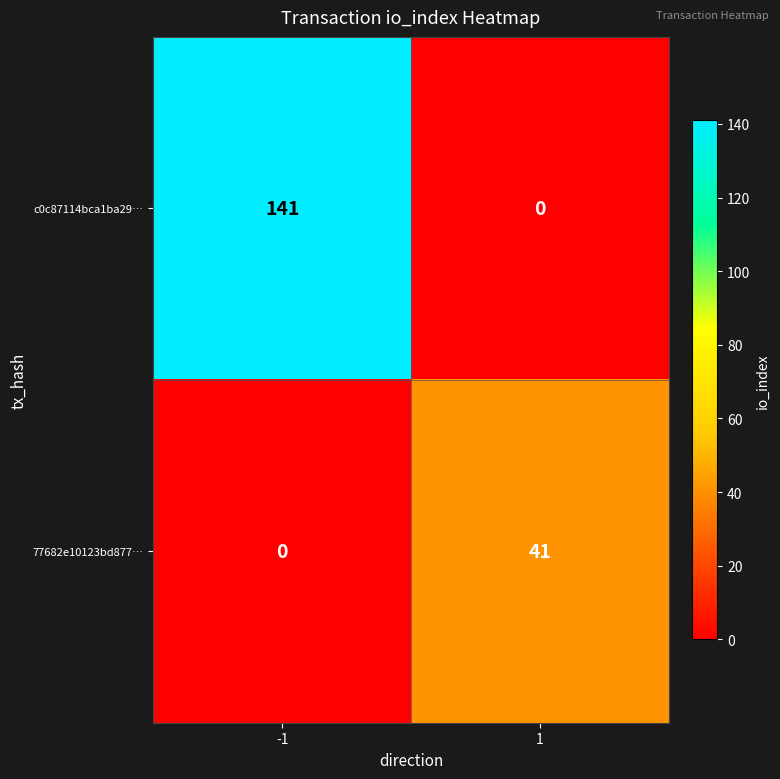

Reading left to right, what are all the values shown in this chart?

c0c87114bca1ba29…: -1=141	1=0
77682e10123bd877…: -1=0	1=41